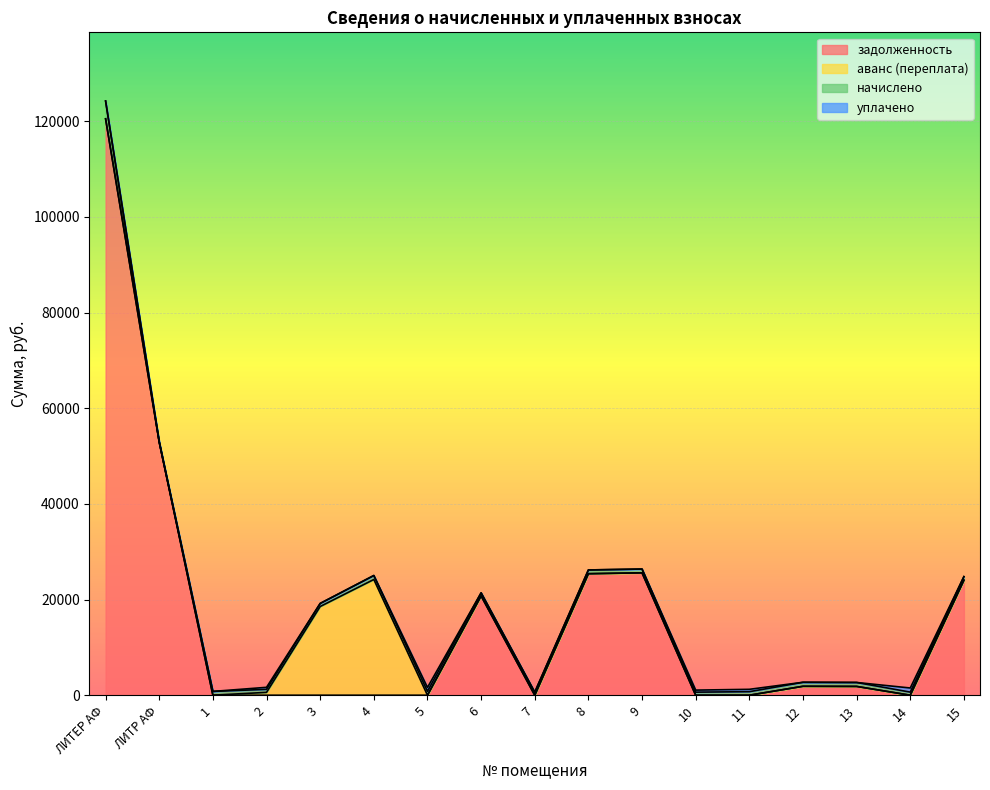

Reading left to right, list all the values displayed in this chart.

задолженность: ЛИТЕР АФ=120505.8	ЛИТР АФ=52934.8	1=0.0	2=0.0	3=0.0	4=0.0	5=0.0	6=20761.3	7=0.0	8=25403.6	9=25586.6	10=0.0	11=0.0	12=1868.0	13=1840.5	14=0.0	15=24049.6
аванс (переплата): ЛИТЕР АФ=0.0	ЛИТР АФ=0.0	1=10.9	2=595.0	3=18545.0	4=24195.7	5=0.3	6=0.0	7=0.4	8=0.0	9=0.0	10=0.0	11=1.9	12=0.0	13=0.0	14=0.4	15=0.0
начислено: ЛИТЕР АФ=3723.1	ЛИТР АФ=-33315.3	1=782.9	2=633.5	3=641.4	4=828.7	5=814.7	6=641.4	7=623.5	8=784.9	9=790.8	10=641.4	11=737.0	12=834.7	13=822.7	14=647.4	15=743.0
уплачено: ЛИТЕР АФ=0.0	ЛИТР АФ=0.0	1=0.0	2=422.3	3=0.0	4=0.0	5=802.0	6=0.0	7=0.0	8=0.0	9=0.0	10=427.6	11=494.0	12=0.0	13=0.0	14=863.2	15=0.0